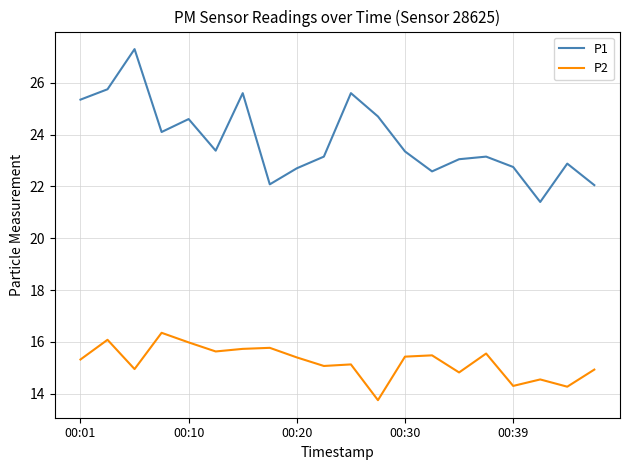

How many series are shown in this chart?

2